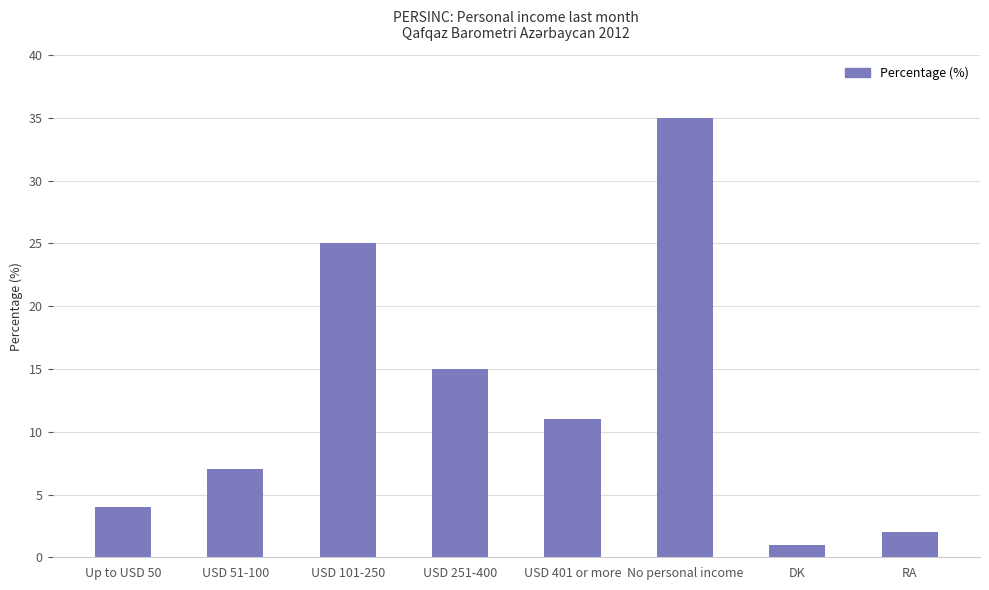

What is the maximum value shown in the chart?

35